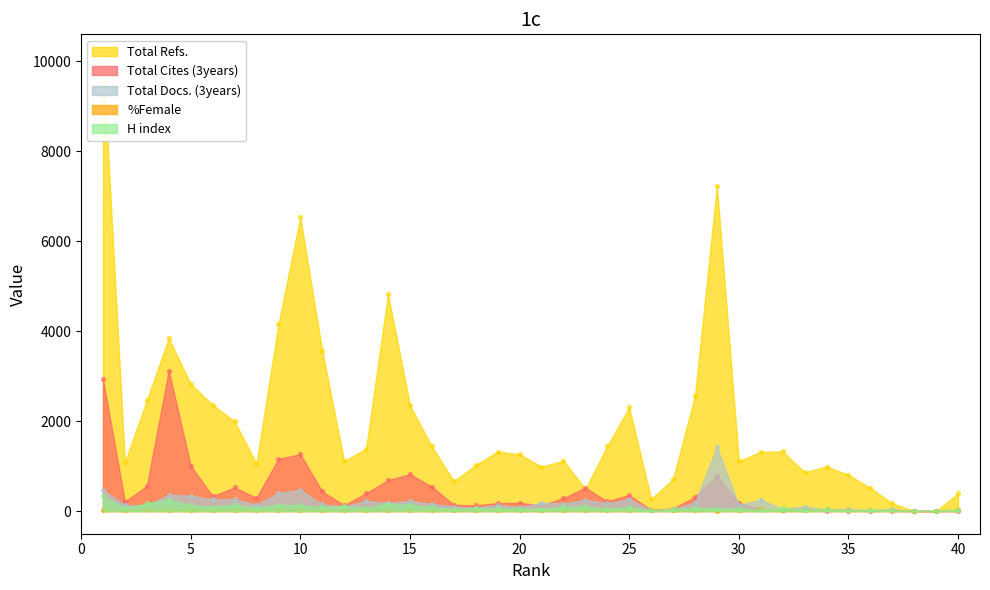

Is the value of Total Refs. at 32 greater than the value of %Female at 30?

Yes